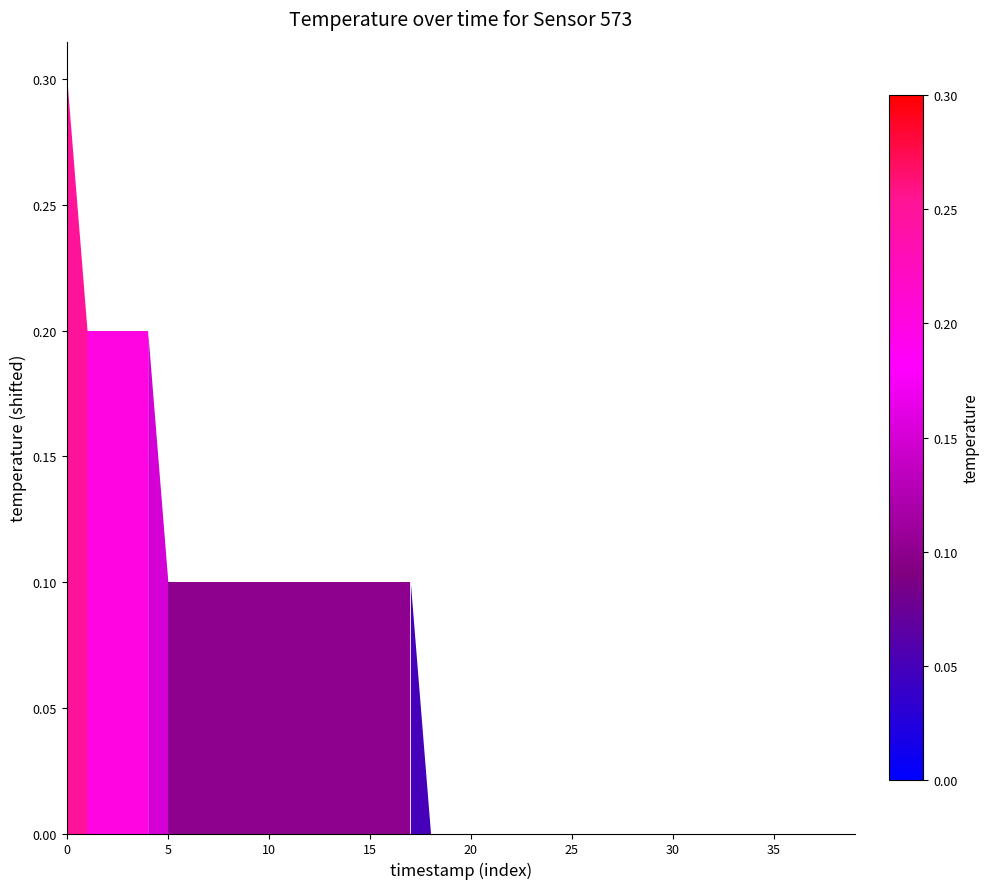

Reading left to right, what are all the values shown in this chart?

0.3	0.2	0.2	0.2	0.2	0.1	0.1	0.1	0.1	0.1	0.1	0.1	0.1	0.1	0.1	0.1	0.1	0.1	0.0	0.0	0.0	0.0	0.0	0.0	0.0	0.0	0.0	0.0	0.0	0.0	0.0	0.0	0.0	0.0	0.0	0.0	0.0	0.0	0.0	0.0